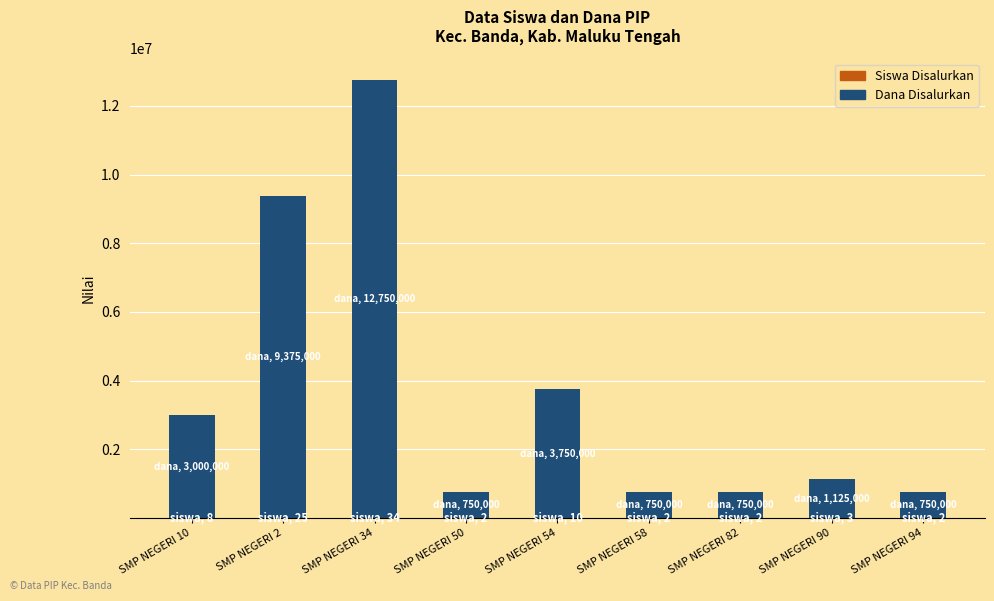

Count the number of categories in the chart.

9